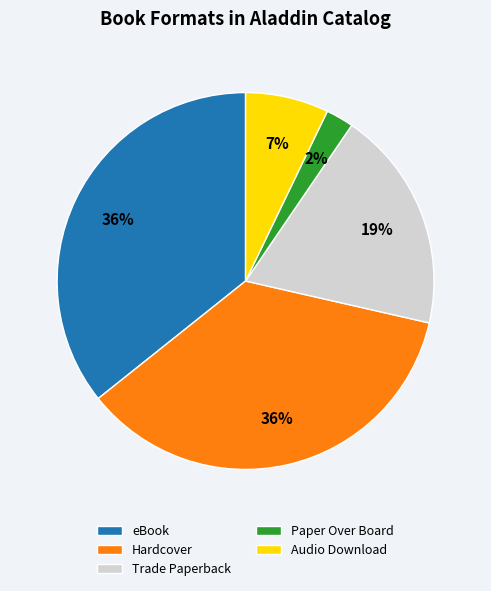

To the nearest percent, what is the combined percentage of Paper Over Board and Hardcover?

38%